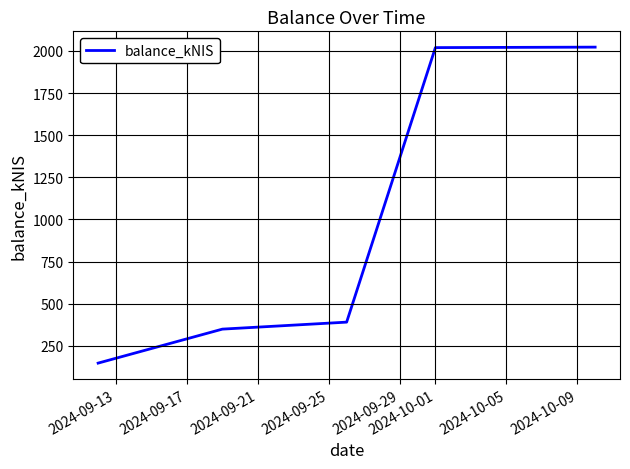

What is the sum of all values?

4930.9